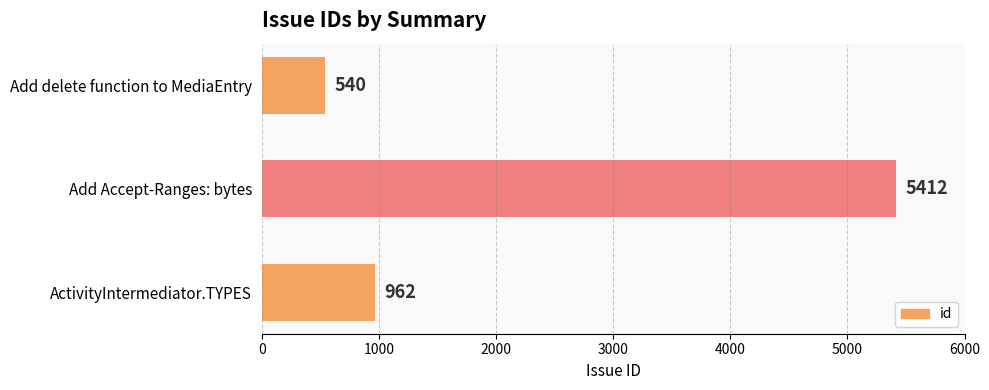

True or false: the data shows 1668 at Add Accept-Ranges: bytes.

False